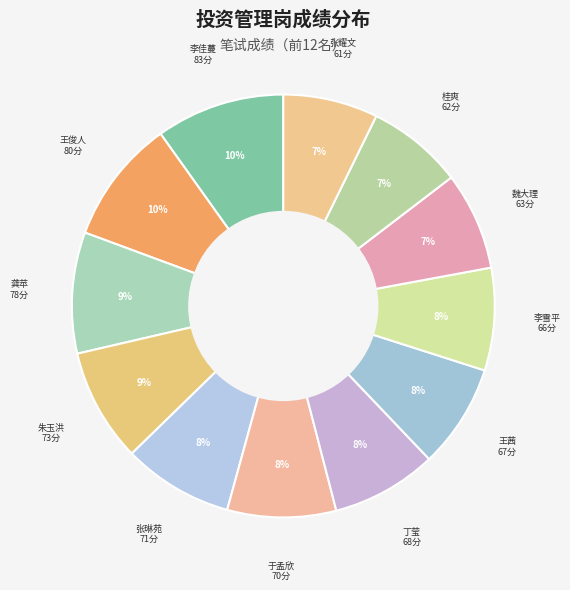

How many segments does this pie chart have?

12